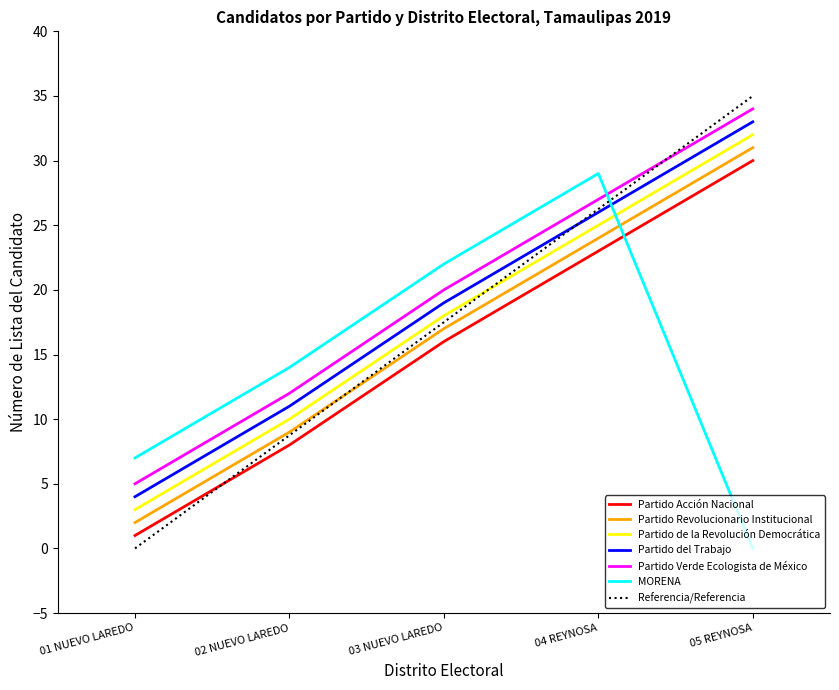

True or false: Partido Verde Ecologista de México has a value of 20.0 at 03 NUEVO LAREDO.

True